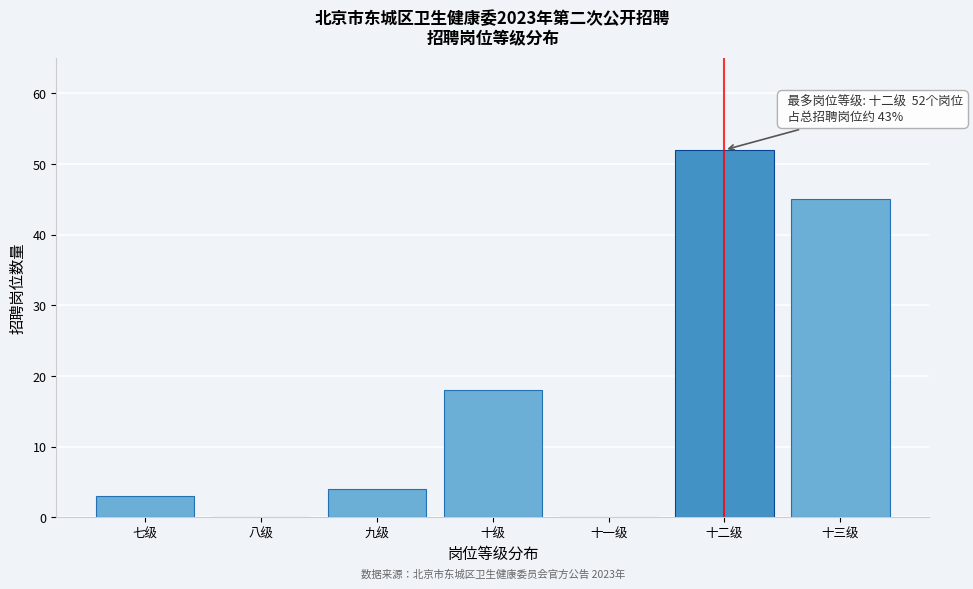

Reading left to right, what are all the values shown in this chart?

七级=3	八级=0	九级=4	十级=18	十一级=0	十二级=52	十三级=45